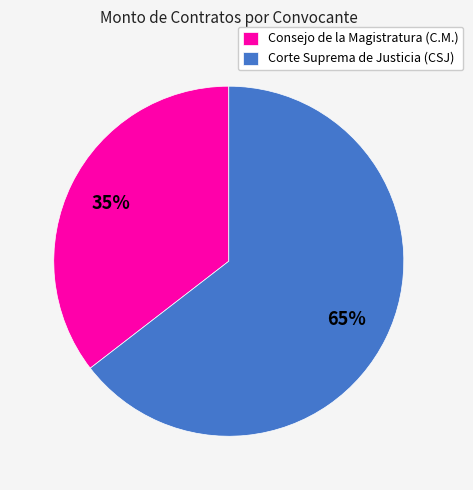

Which has a higher value, Consejo de la Magistratura (C.M.) or Corte Suprema de Justicia (CSJ)?

Corte Suprema de Justicia (CSJ)